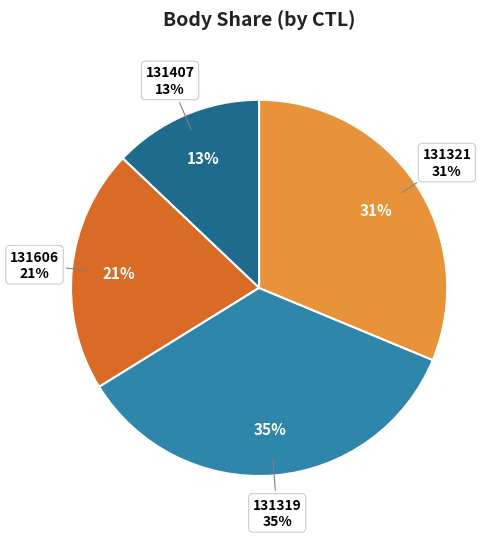

Which slice is the largest?

131319